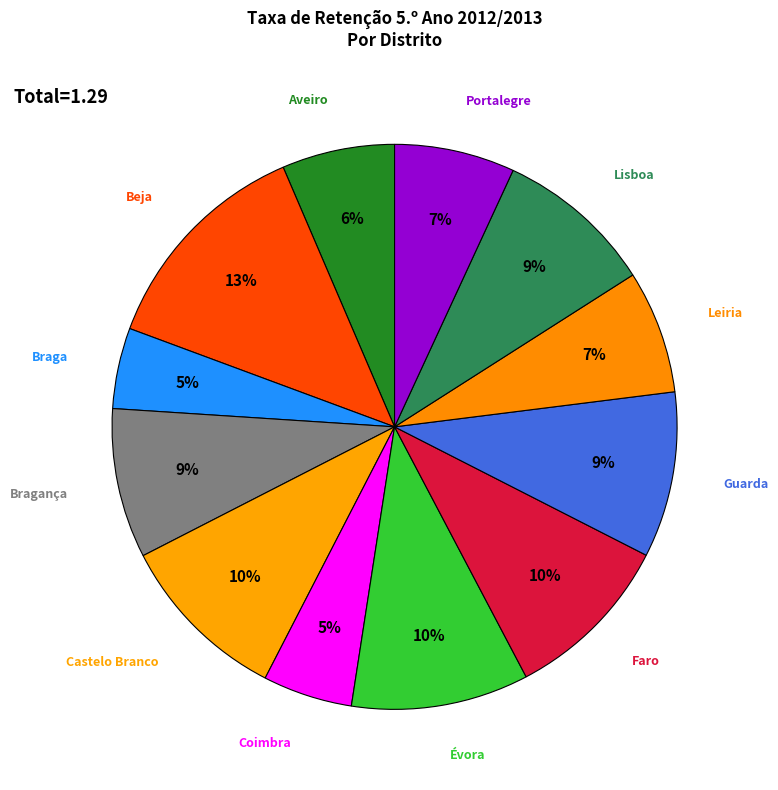

Between Leiria and Guarda, which is larger?

Guarda